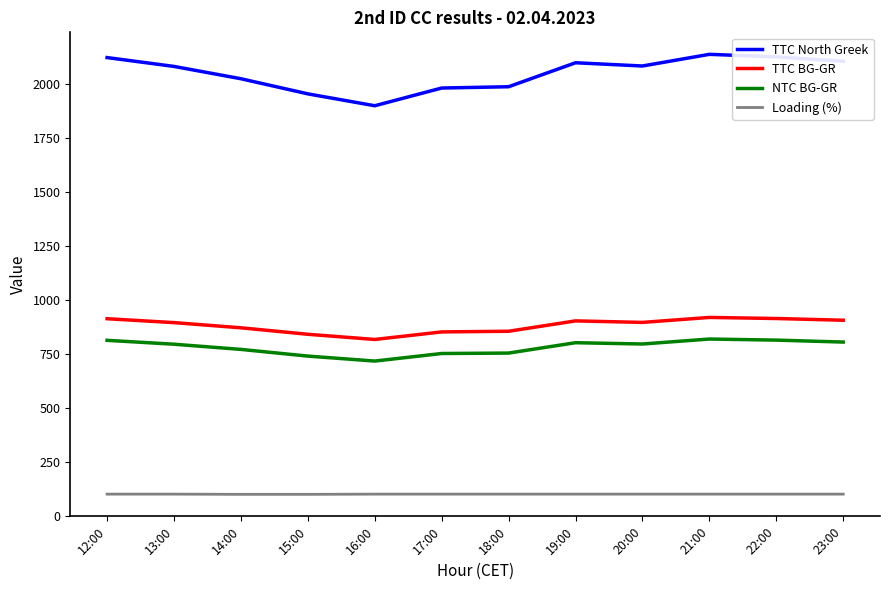

What is the greatest value displayed?

2136